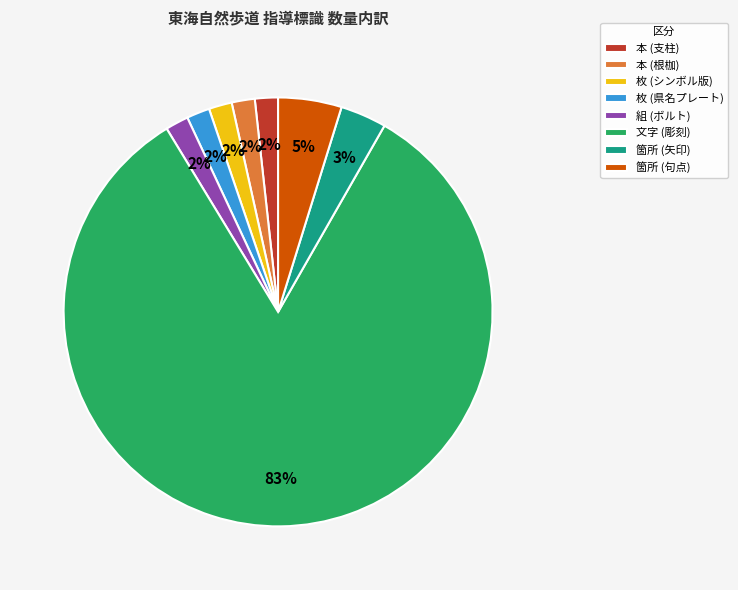

What percentage is the 枚 (県名プレート) slice, to the nearest percent?

2%